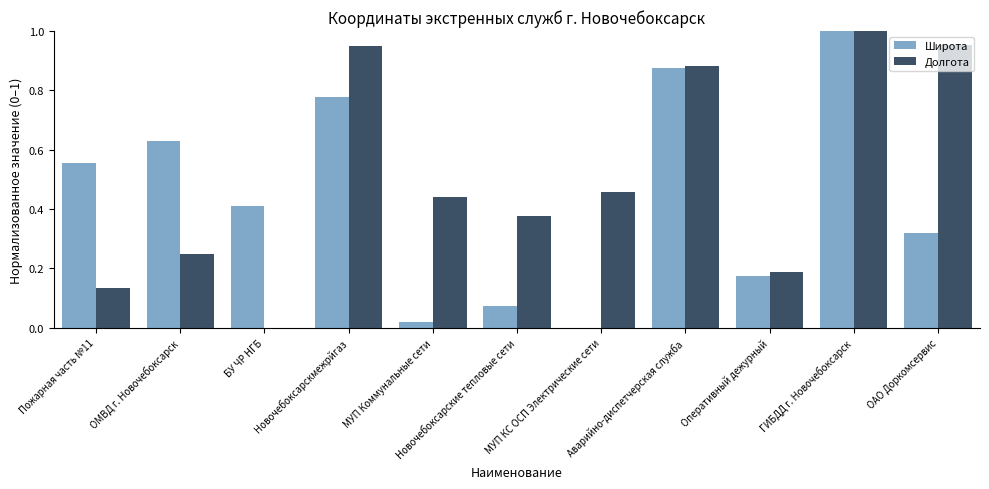

Which series has the largest total across all categories?

Долгота